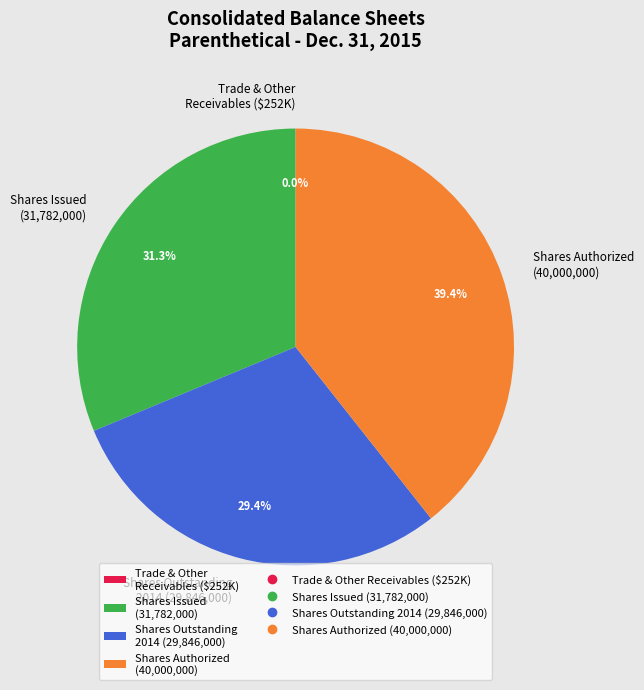

What is the largest slice in the pie chart?

Shares Authorized (40,000,000)